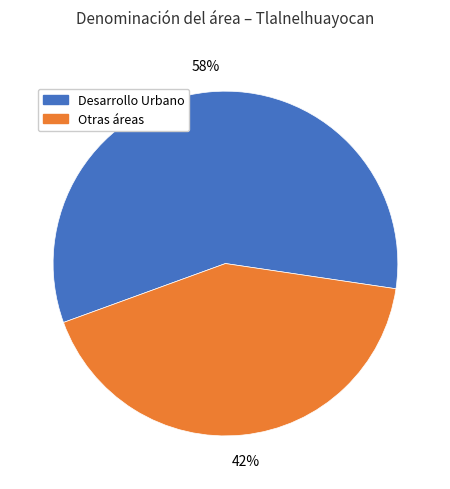

Is there any slice that represents more than half of the pie?

Yes